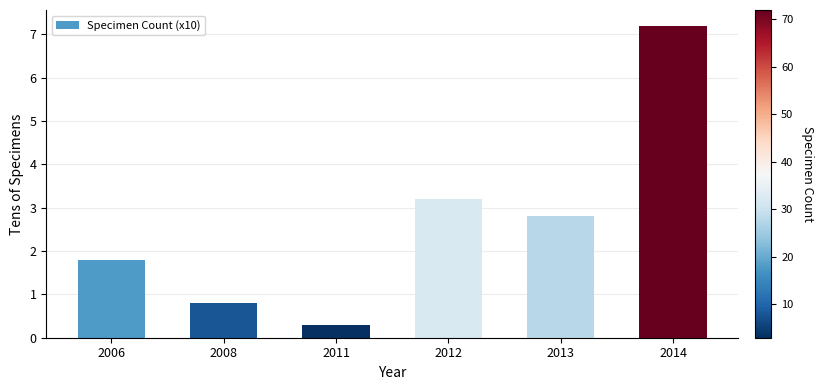

Count the number of values greater than 2.

3